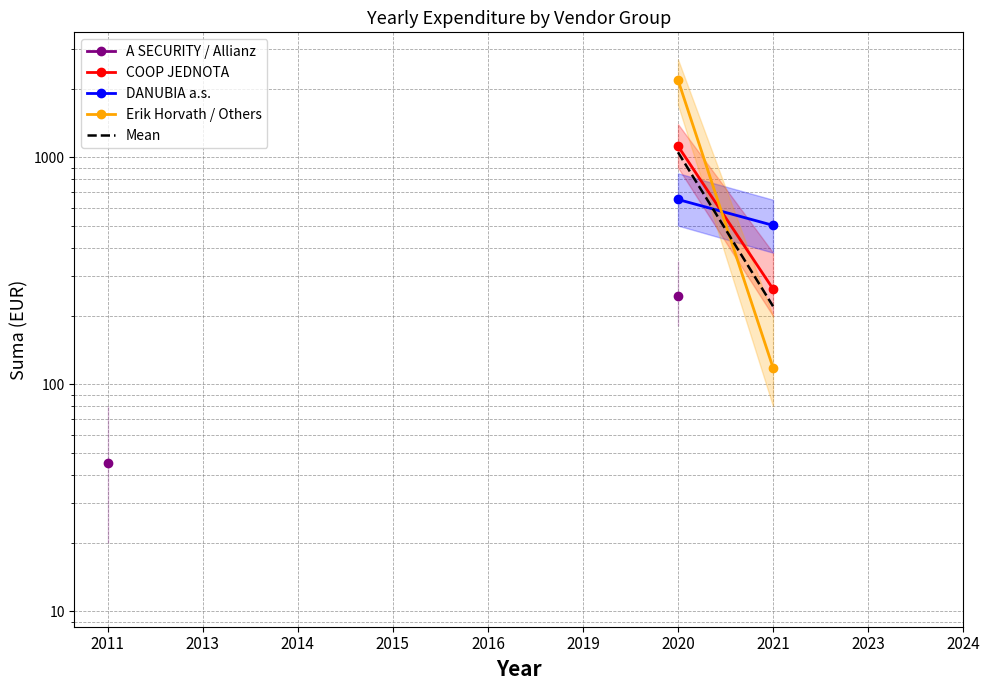

How many lines are shown in the chart?

5